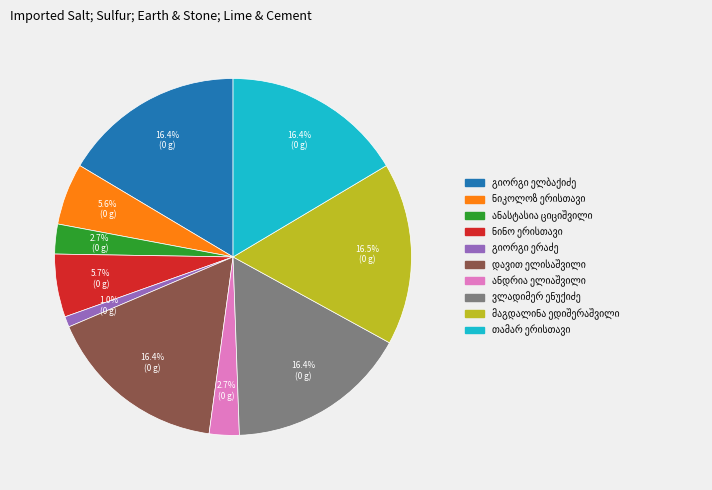

Is there a majority slice in this chart?

No